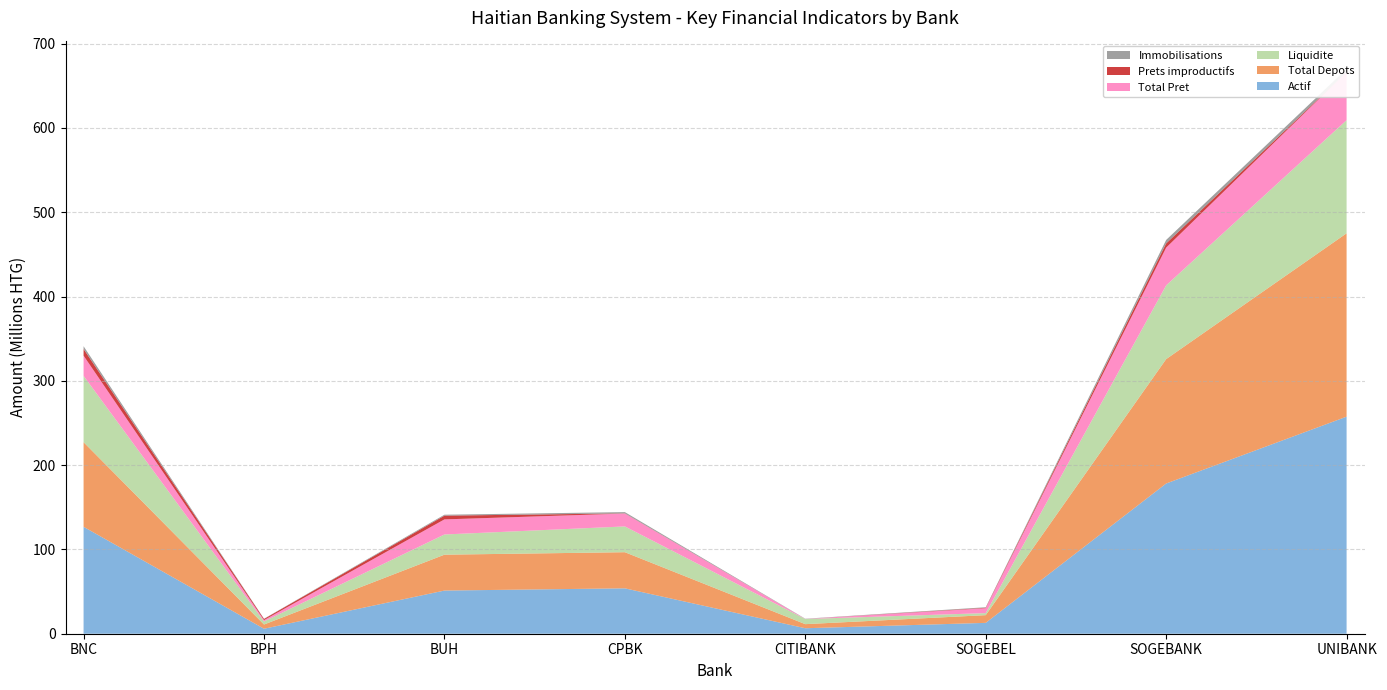

Reading left to right, what are all the values shown in this chart?

Actif: BNC=126824301.0	BPH=5912432.8	BUH=51202949.8	CPBK=53848042.0	CITIBANK=6497836.0	SOGEBEL=12882018.3	SOGEBANK=178185339.1	UNIBANK=257470894.7
Total Depots: BNC=100401727.0	BPH=5019218.8	BUH=42556185.0	CPBK=42855744.0	CITIBANK=4859678.0	SOGEBEL=9147342.5	SOGEBANK=147569409.8	UNIBANK=217516793.4
Liquidite: BNC=78665567.0	BPH=3644083.5	BUH=23962842.6	CPBK=30572901.0	CITIBANK=6097091.0	SOGEBEL=2410754.7	SOGEBANK=87457782.2	UNIBANK=134192500.7
Total Pret: BNC=23978123.0	BPH=1551014.6	BUH=17892306.8	CPBK=15285121.0	CITIBANK=96667.0	SOGEBEL=5837702.2	SOGEBANK=44763585.3	UNIBANK=57031316.3
Prets improductifs: BNC=7928790.0	BPH=1388988.2	BUH=4445182.1	CPBK=207964.0	CITIBANK=0.0	SOGEBEL=525347.0	SOGEBANK=5020720.0	UNIBANK=124009.5
Immobilisations: BNC=3239114.0	BPH=248700.8	BUH=1110706.0	CPBK=1495812.0	CITIBANK=260985.0	SOGEBEL=610796.3	SOGEBANK=4117065.3	UNIBANK=3651269.3